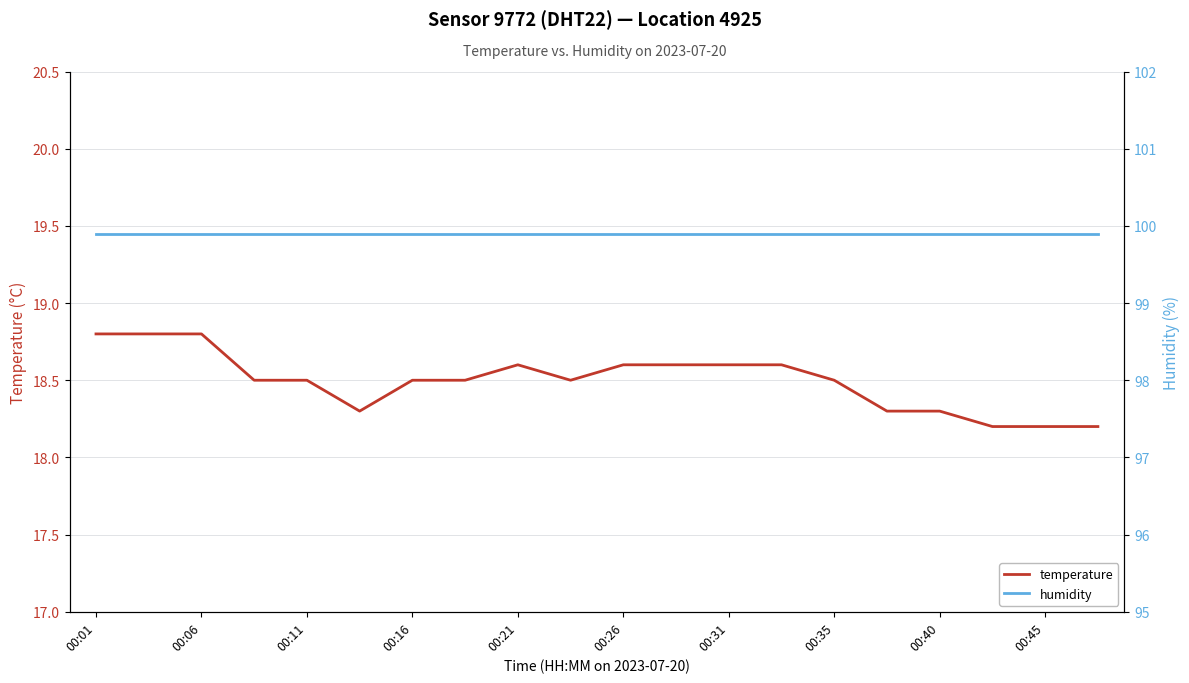

What is the minimum value for temperature?

18.2